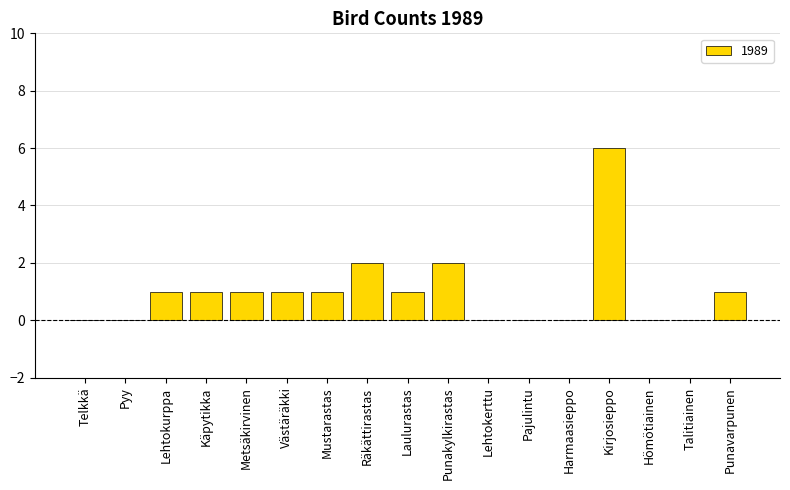

What is the greatest value displayed?

6